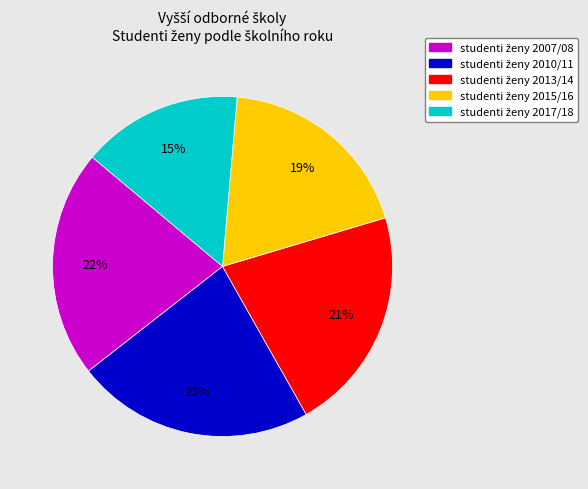

Count the number of slices in the pie.

5